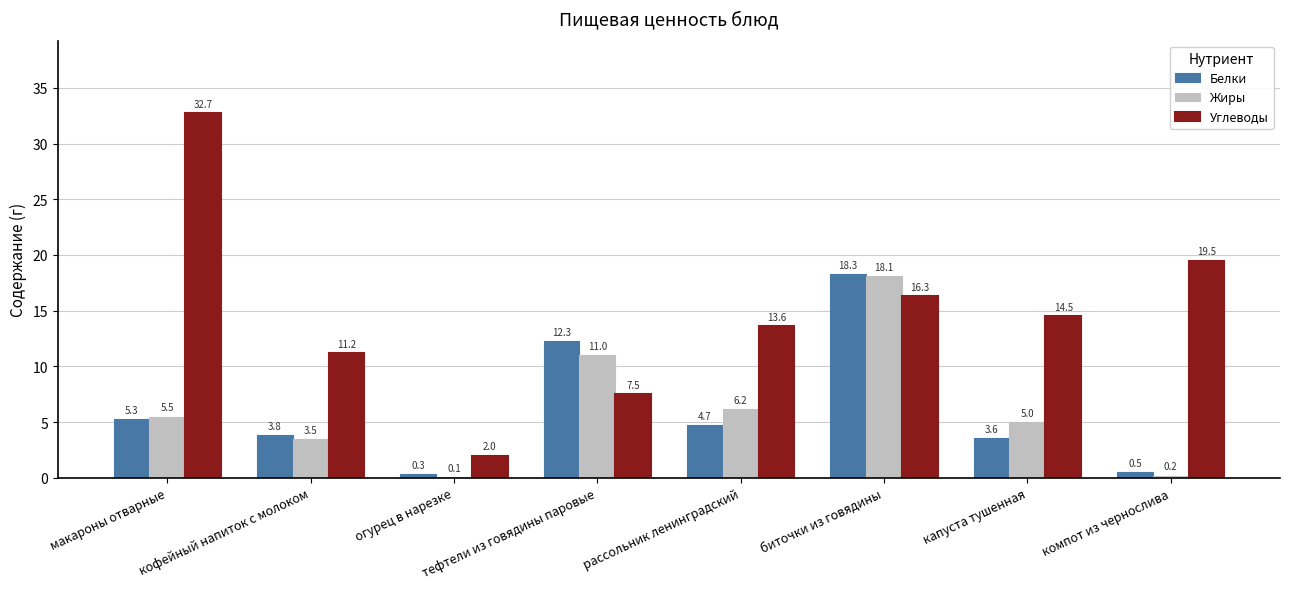

Reading left to right, extract all data points from this chart.

Белки: 5.3	3.8	0.3	12.3	4.7	18.3	3.6	0.5
Жиры: 5.5	3.5	0.1	11.0	6.2	18.1	5.0	0.2
Углеводы: 32.7	11.2	2.0	7.5	13.6	16.3	14.5	19.5